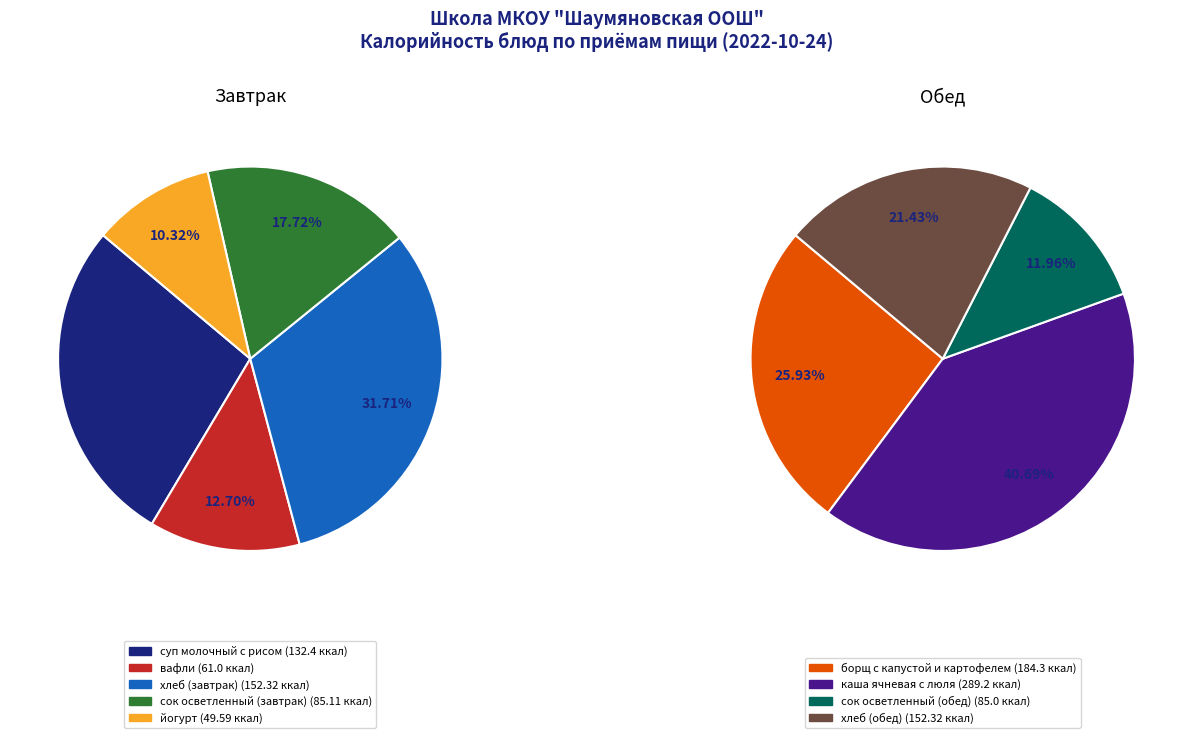

Which category has the biggest portion of the pie?

каша ячневая с люля